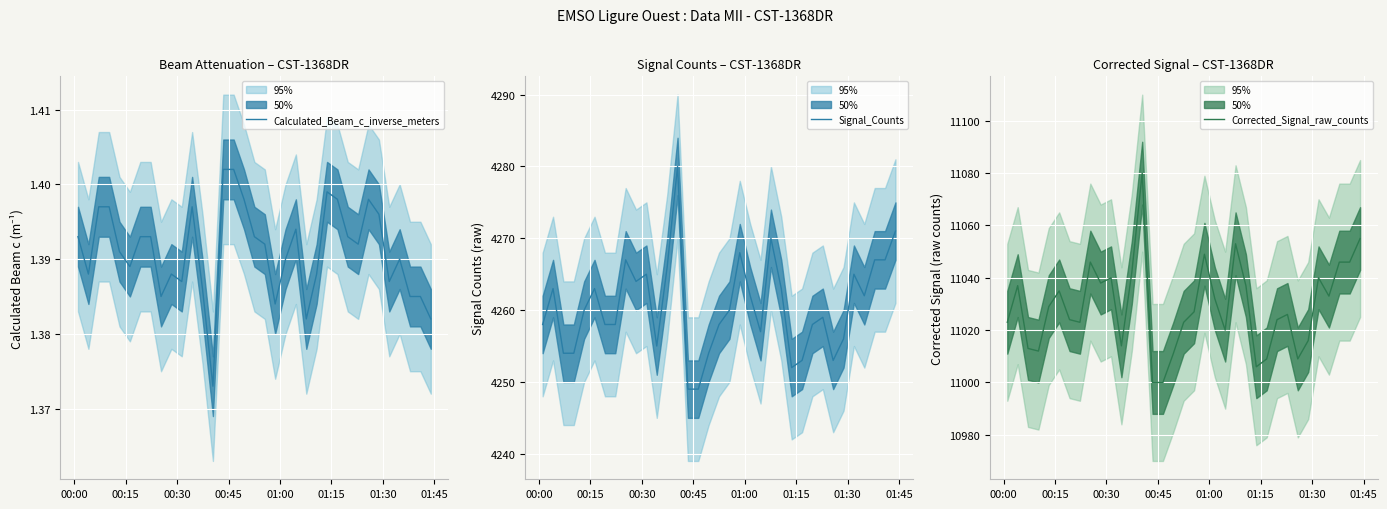

At how many categories does at least one series exceed 4934?

35